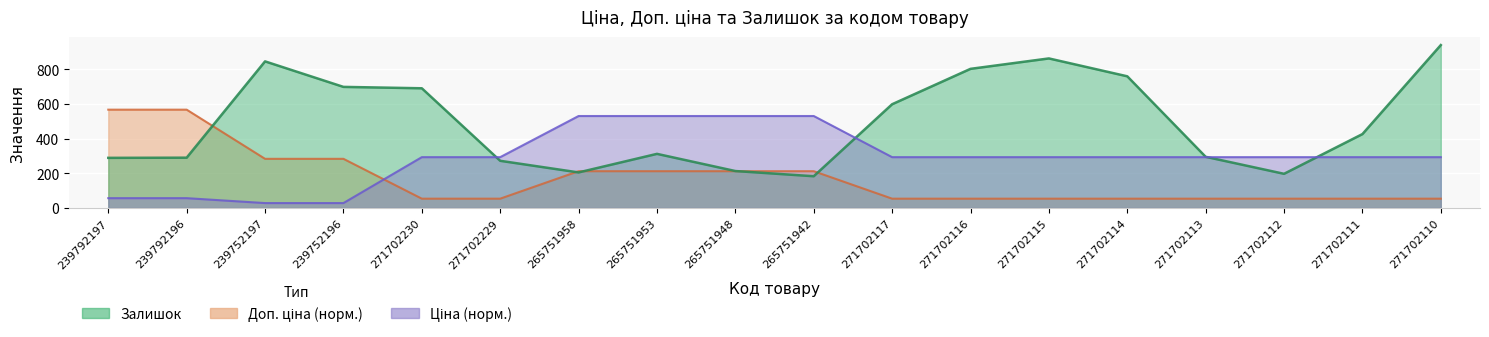

True or false: Ціна has a value of 91.5 at 239792197.

False